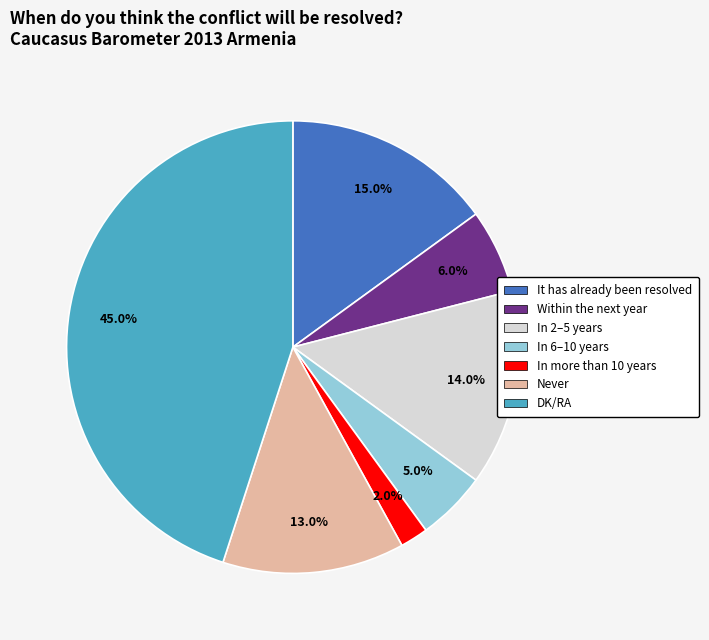

What percentage is the In 6–10 years slice, to the nearest percent?

5%